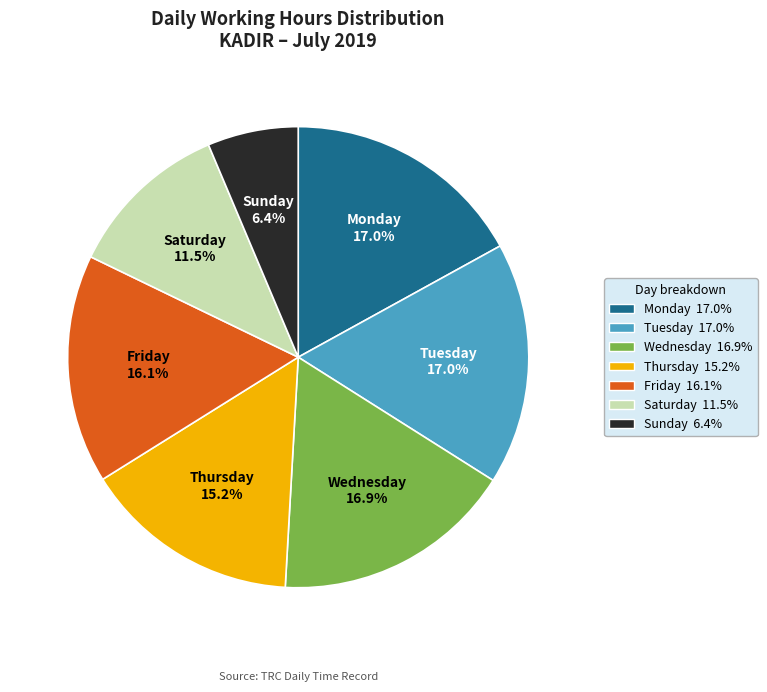

How much of the chart is everything except Friday?

83.9%